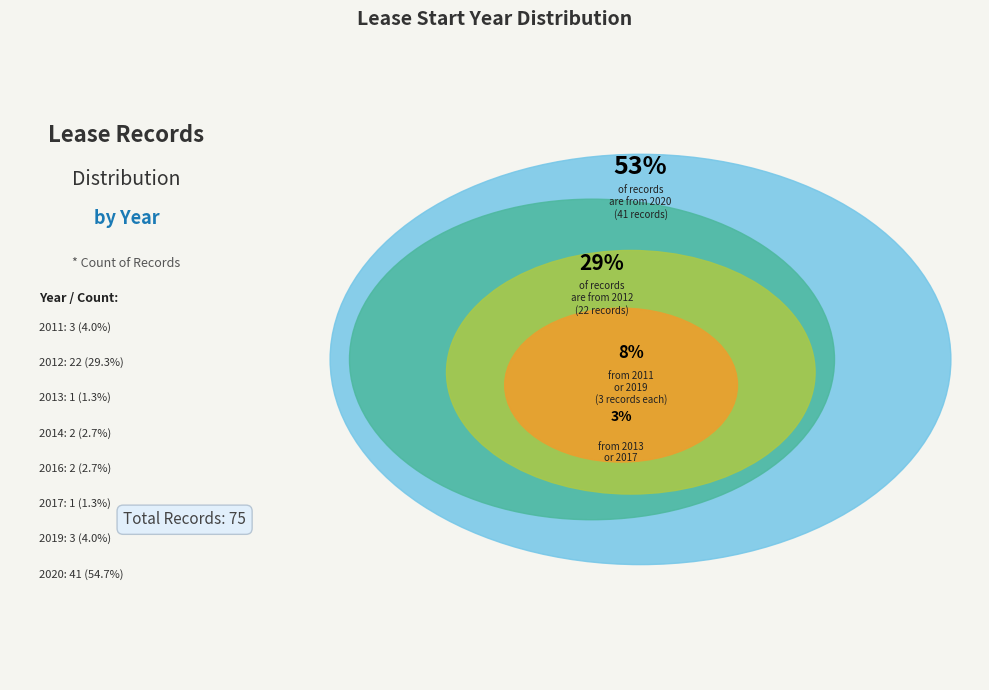

Do 2013 and 2019 together represent more than half of the pie?

No